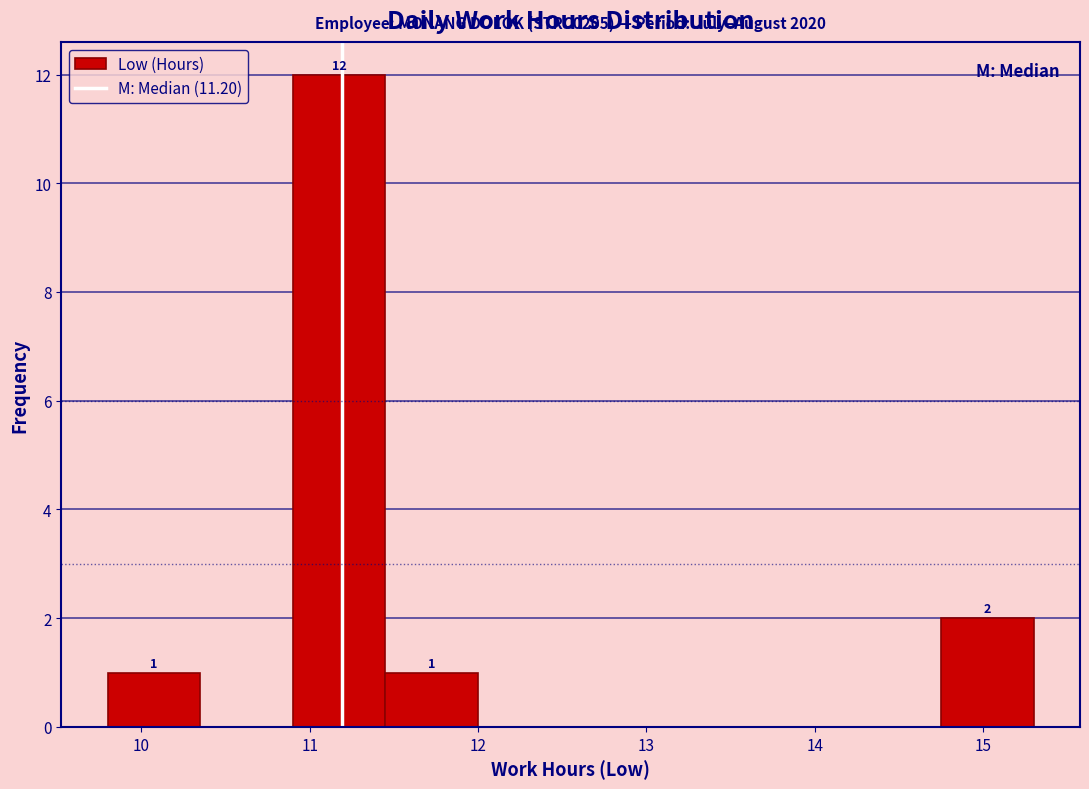

Over which range of the x-axis is the bar tallest?

10.90 to 11.45